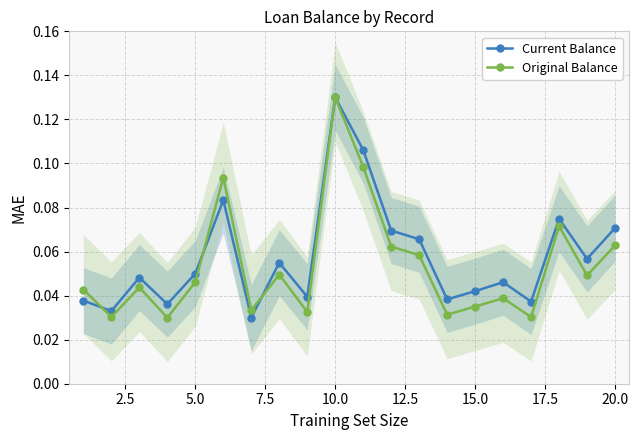

At how many categories does at least one series exceed 0?

20